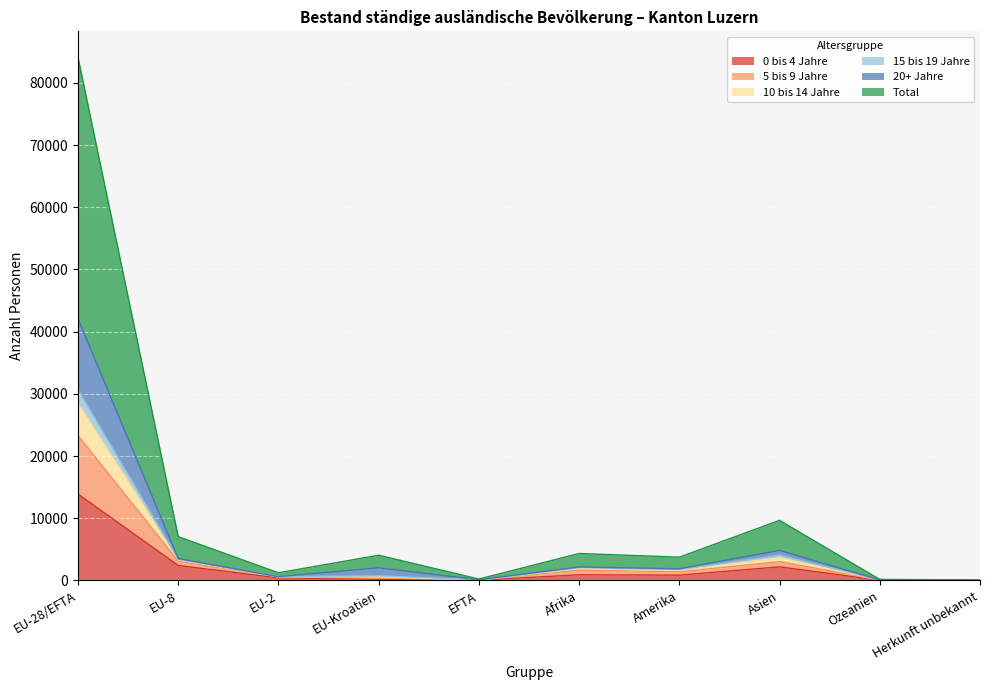

Is the value of 0 bis 4 Jahre at Amerika greater than the value of 5 bis 9 Jahre at Herkunft unbekannt?

Yes